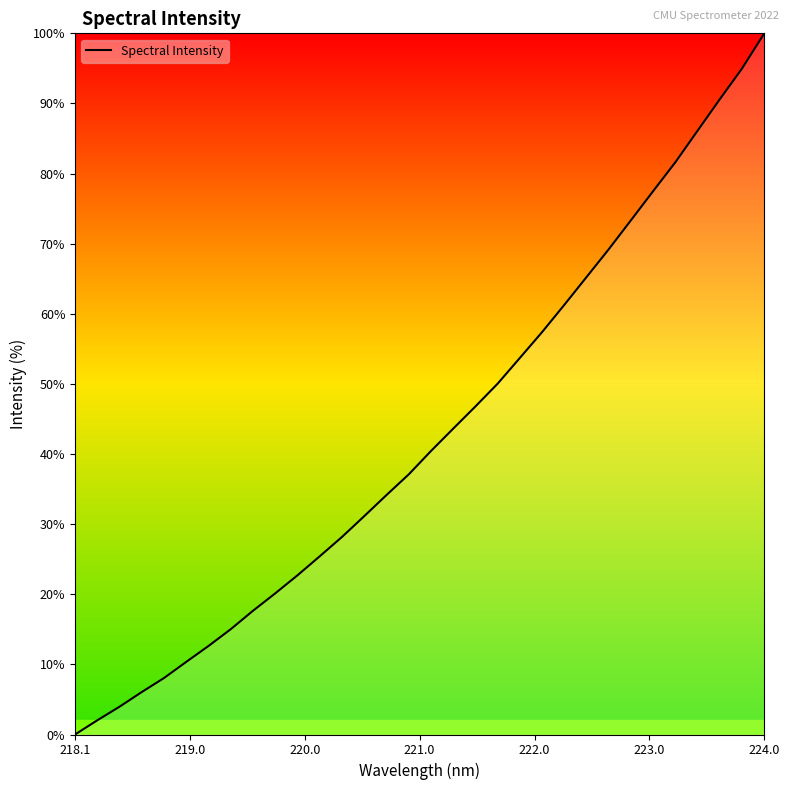

What is the average value?

42.7